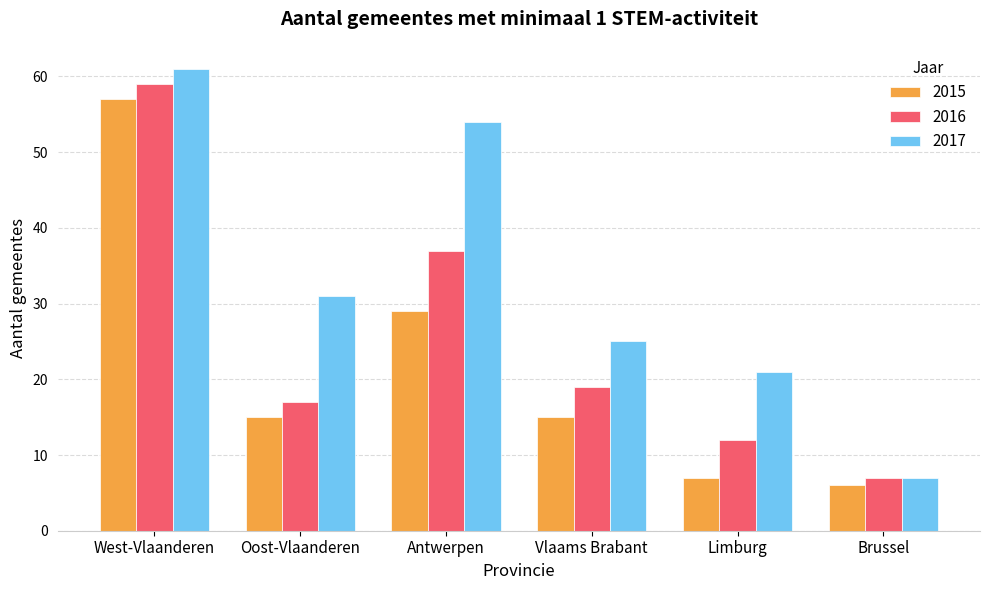

List the labels in order of 2017 value, smallest first.

Brussel, Limburg, Vlaams Brabant, Oost-Vlaanderen, Antwerpen, West-Vlaanderen